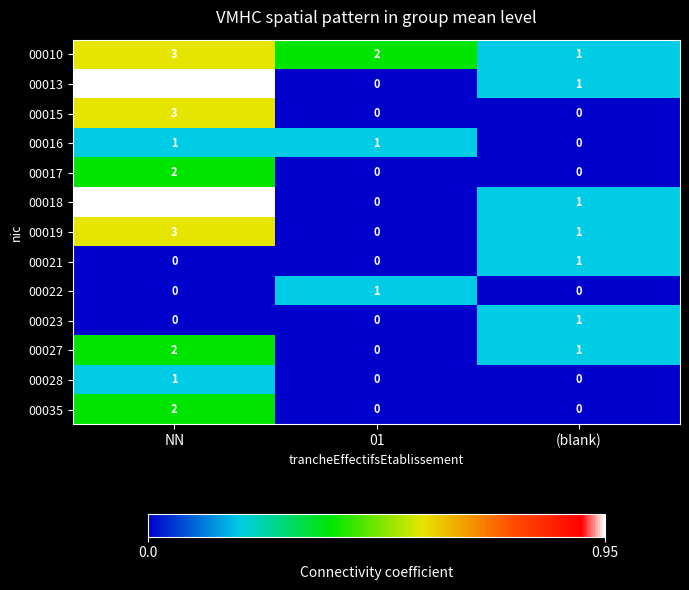

Which category has the highest value across all series?

NN